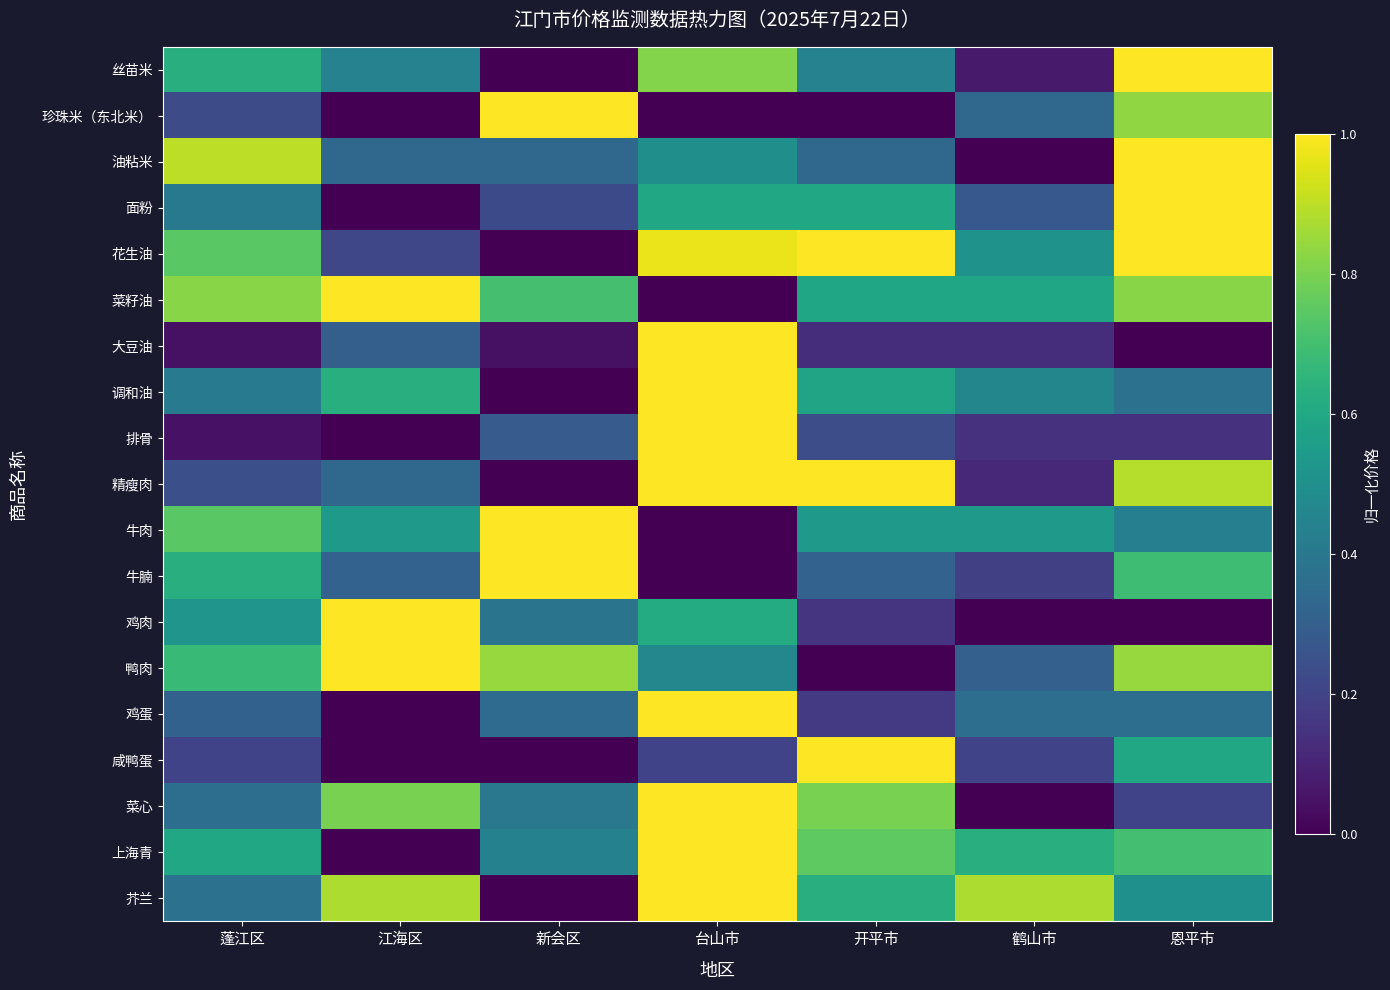

Rank the series at 鹤山市 from highest to lowest value.

芥兰, 上海青, 菜籽油, 牛肉, 花生油, 调和油, 鸡蛋, 珍珠米（东北米）, 鸭肉, 面粉, 咸鸭蛋, 牛腩, 排骨, 大豆油, 精瘦肉, 丝苗米, 油粘米, 鸡肉, 菜心